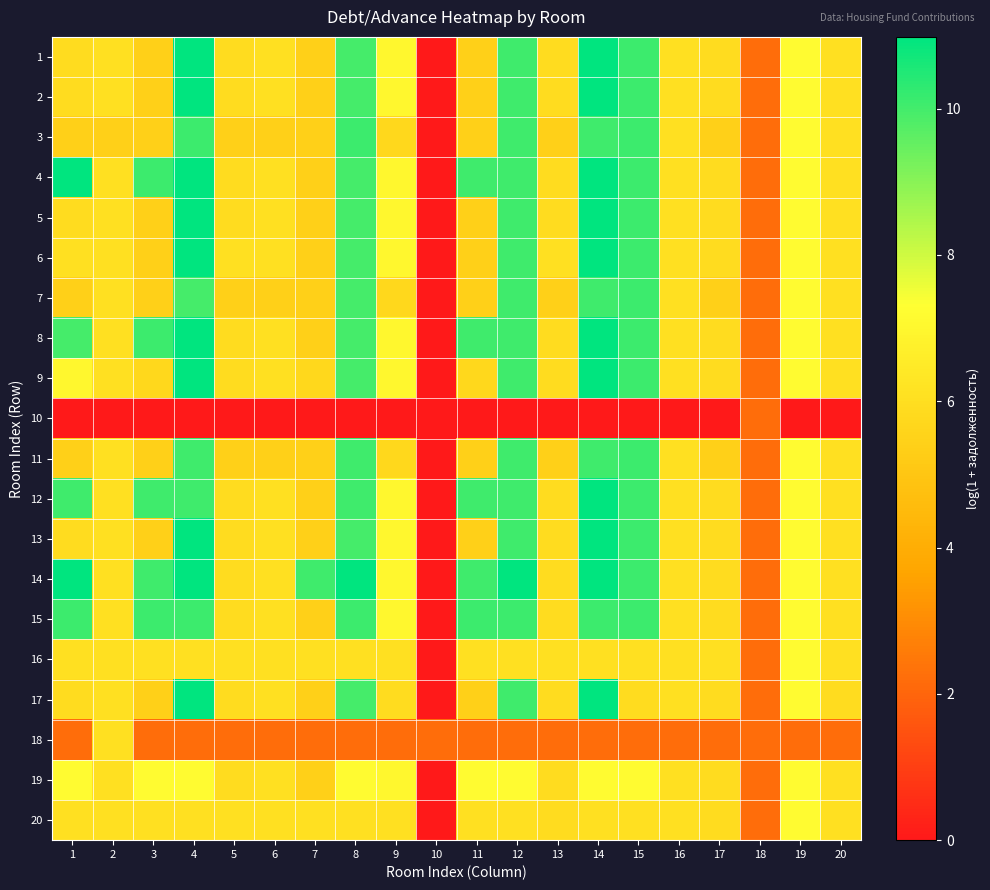

Reading left to right, list all the values displayed in this chart.

1: 1=5.9	2=6.1	3=5.4	4=11.0	5=5.9	6=6.1	7=5.4	8=10.0	9=7.0	10=0.0	11=5.4	12=10.1	13=5.9	14=11.0	15=10.1	16=6.1	17=5.9	18=2.2	19=7.2	20=6.1
2: 1=5.9	2=6.1	3=5.4	4=11.0	5=5.9	6=6.1	7=5.4	8=10.0	9=7.0	10=0.0	11=5.4	12=10.1	13=5.9	14=11.0	15=10.1	16=6.1	17=5.9	18=2.2	19=7.2	20=6.1
3: 1=5.4	2=5.4	3=5.4	4=10.1	5=5.4	6=5.4	7=5.4	8=10.1	9=5.7	10=0.0	11=5.4	12=10.1	13=5.4	14=10.0	15=10.1	16=6.1	17=5.4	18=2.2	19=7.2	20=6.1
4: 1=11.0	2=6.1	3=10.1	4=11.0	5=5.9	6=6.1	7=5.4	8=10.0	9=7.0	10=0.0	11=10.1	12=10.1	13=5.9	14=11.0	15=10.1	16=6.1	17=5.9	18=2.2	19=7.2	20=6.1
5: 1=5.9	2=6.1	3=5.4	4=11.0	5=5.9	6=6.1	7=5.4	8=10.0	9=7.0	10=0.0	11=5.4	12=10.1	13=5.9	14=11.0	15=10.1	16=6.1	17=5.9	18=2.2	19=7.2	20=6.1
6: 1=6.1	2=6.1	3=5.4	4=11.0	5=6.1	6=6.1	7=5.4	8=10.0	9=7.0	10=0.0	11=5.4	12=10.1	13=6.1	14=11.0	15=10.1	16=6.1	17=5.9	18=2.2	19=7.2	20=6.1
7: 1=5.4	2=6.1	3=5.4	4=10.0	5=5.4	6=5.4	7=5.4	8=10.0	9=5.7	10=0.0	11=5.4	12=10.1	13=5.4	14=10.0	15=10.1	16=6.1	17=5.4	18=2.2	19=7.2	20=6.1
8: 1=10.0	2=6.1	3=10.1	4=11.0	5=5.9	6=6.1	7=5.4	8=10.0	9=7.0	10=0.0	11=10.1	12=10.1	13=5.9	14=11.0	15=10.1	16=6.1	17=5.9	18=2.2	19=7.2	20=6.1
9: 1=7.0	2=6.1	3=5.7	4=11.0	5=5.9	6=6.1	7=5.7	8=10.0	9=7.0	10=0.0	11=5.7	12=10.1	13=5.9	14=11.0	15=10.1	16=6.1	17=5.9	18=2.2	19=7.2	20=6.1
10: 1=0.0	2=0.0	3=0.0	4=0.0	5=0.0	6=0.0	7=0.0	8=0.0	9=0.0	10=0.0	11=0.0	12=0.0	13=0.0	14=0.0	15=0.0	16=0.0	17=0.0	18=2.2	19=0.0	20=0.0
11: 1=5.4	2=6.1	3=5.4	4=10.1	5=5.4	6=5.4	7=5.4	8=10.1	9=5.7	10=0.0	11=5.4	12=10.1	13=5.4	14=10.0	15=10.1	16=6.1	17=5.4	18=2.2	19=7.2	20=6.1
12: 1=10.1	2=6.1	3=10.1	4=10.1	5=5.9	6=6.1	7=5.4	8=10.1	9=7.0	10=0.0	11=10.1	12=10.1	13=5.9	14=11.0	15=10.1	16=6.1	17=5.9	18=2.2	19=7.2	20=6.1
13: 1=5.9	2=6.1	3=5.4	4=11.0	5=5.9	6=6.1	7=5.4	8=10.0	9=7.0	10=0.0	11=5.4	12=10.1	13=5.9	14=11.0	15=10.1	16=6.1	17=5.9	18=2.2	19=7.2	20=6.1
14: 1=11.0	2=6.1	3=10.0	4=11.0	5=5.9	6=6.1	7=10.0	8=11.0	9=7.0	10=0.0	11=10.0	12=11.0	13=5.9	14=11.0	15=10.1	16=6.1	17=5.9	18=2.2	19=7.2	20=6.1
15: 1=10.1	2=6.1	3=10.1	4=10.1	5=5.9	6=6.1	7=5.4	8=10.1	9=7.0	10=0.0	11=10.1	12=10.1	13=5.9	14=10.1	15=10.1	16=6.1	17=5.9	18=2.2	19=7.2	20=6.1
16: 1=6.1	2=6.1	3=6.1	4=6.1	5=6.1	6=6.1	7=6.1	8=6.1	9=6.1	10=0.0	11=6.1	12=6.1	13=6.1	14=6.1	15=6.1	16=6.1	17=6.1	18=2.2	19=7.2	20=6.1
17: 1=5.9	2=6.1	3=5.4	4=11.0	5=5.9	6=6.1	7=5.4	8=10.0	9=5.9	10=0.0	11=5.4	12=10.1	13=5.9	14=11.0	15=5.9	16=6.1	17=5.9	18=2.2	19=7.2	20=5.9
18: 1=2.2	2=6.1	3=2.2	4=2.2	5=2.2	6=2.2	7=2.2	8=2.2	9=2.2	10=2.2	11=2.2	12=2.2	13=2.2	14=2.2	15=2.2	16=2.2	17=2.2	18=2.2	19=2.2	20=2.2
19: 1=7.2	2=6.1	3=7.2	4=7.2	5=5.9	6=6.1	7=5.4	8=7.2	9=7.0	10=0.0	11=7.2	12=7.2	13=5.9	14=7.2	15=7.2	16=6.1	17=5.9	18=2.2	19=7.2	20=6.1
20: 1=6.1	2=6.1	3=6.1	4=6.1	5=6.1	6=6.1	7=6.1	8=6.1	9=6.1	10=0.0	11=6.1	12=6.1	13=5.9	14=6.1	15=6.1	16=6.1	17=5.9	18=2.2	19=7.2	20=6.1